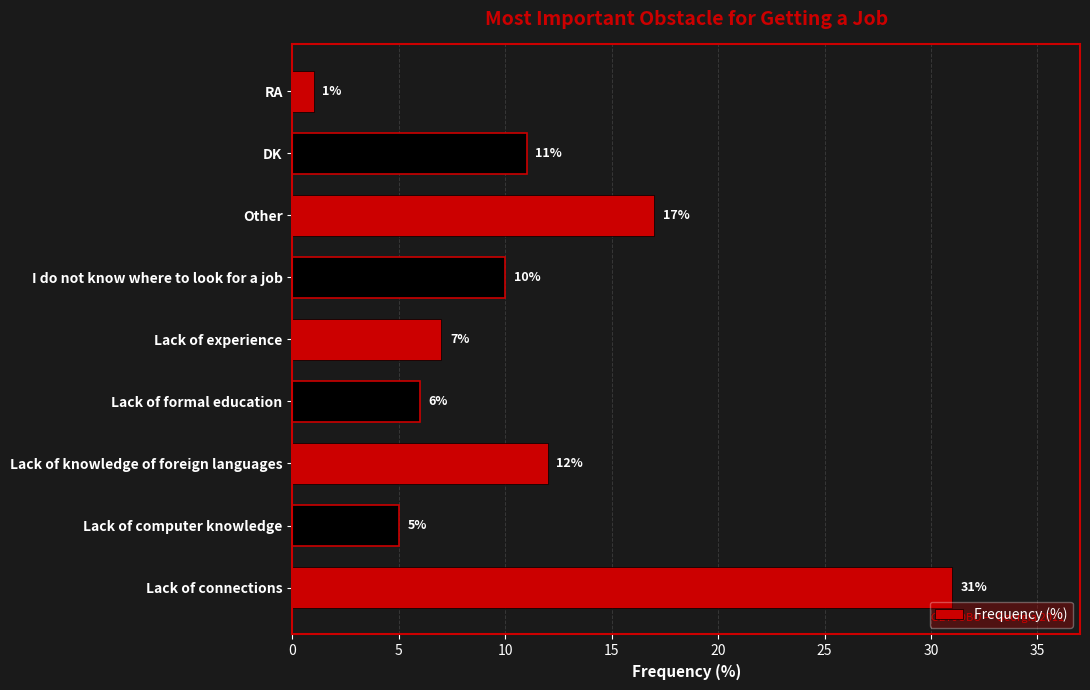

Are the bars grouped side by side (vs. stacked)?

No